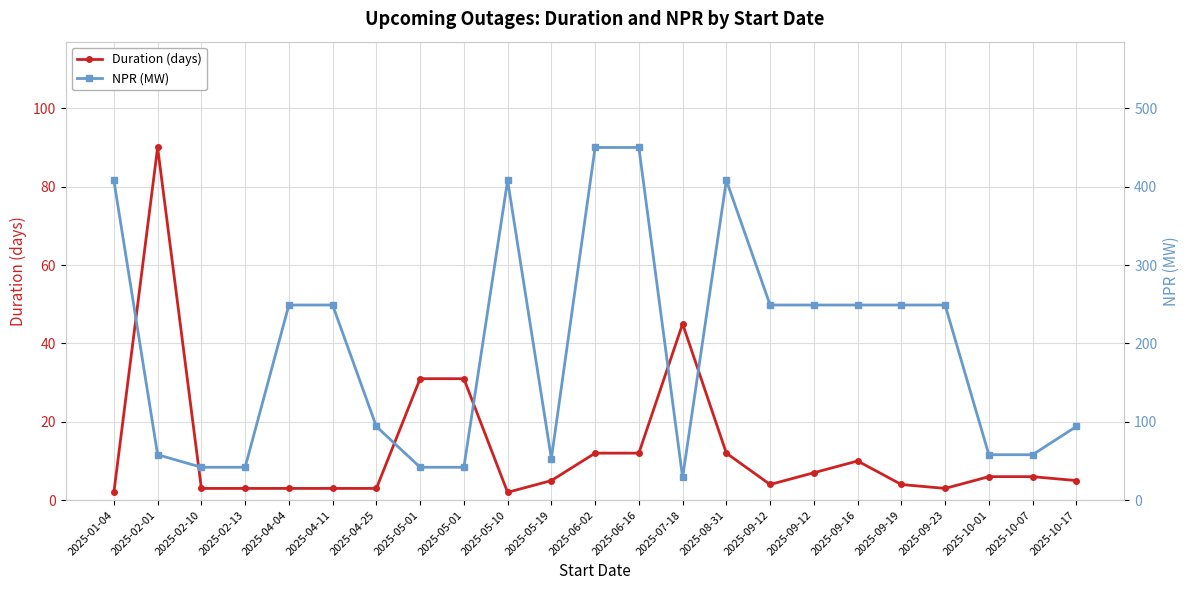

At which label does Duration (days) reach its minimum?

2025-01-04